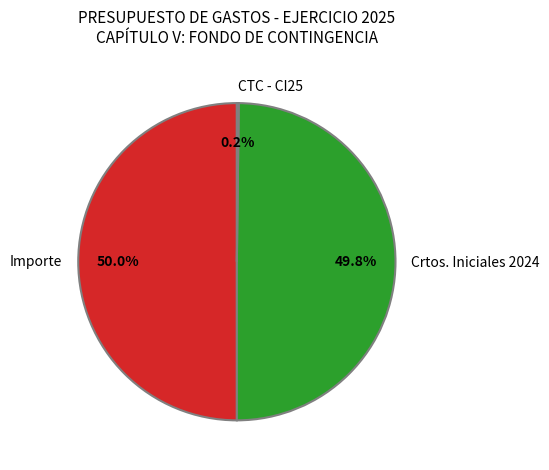

Combined, do Importe and Crtos. Iniciales 2024 account for over 50%?

Yes